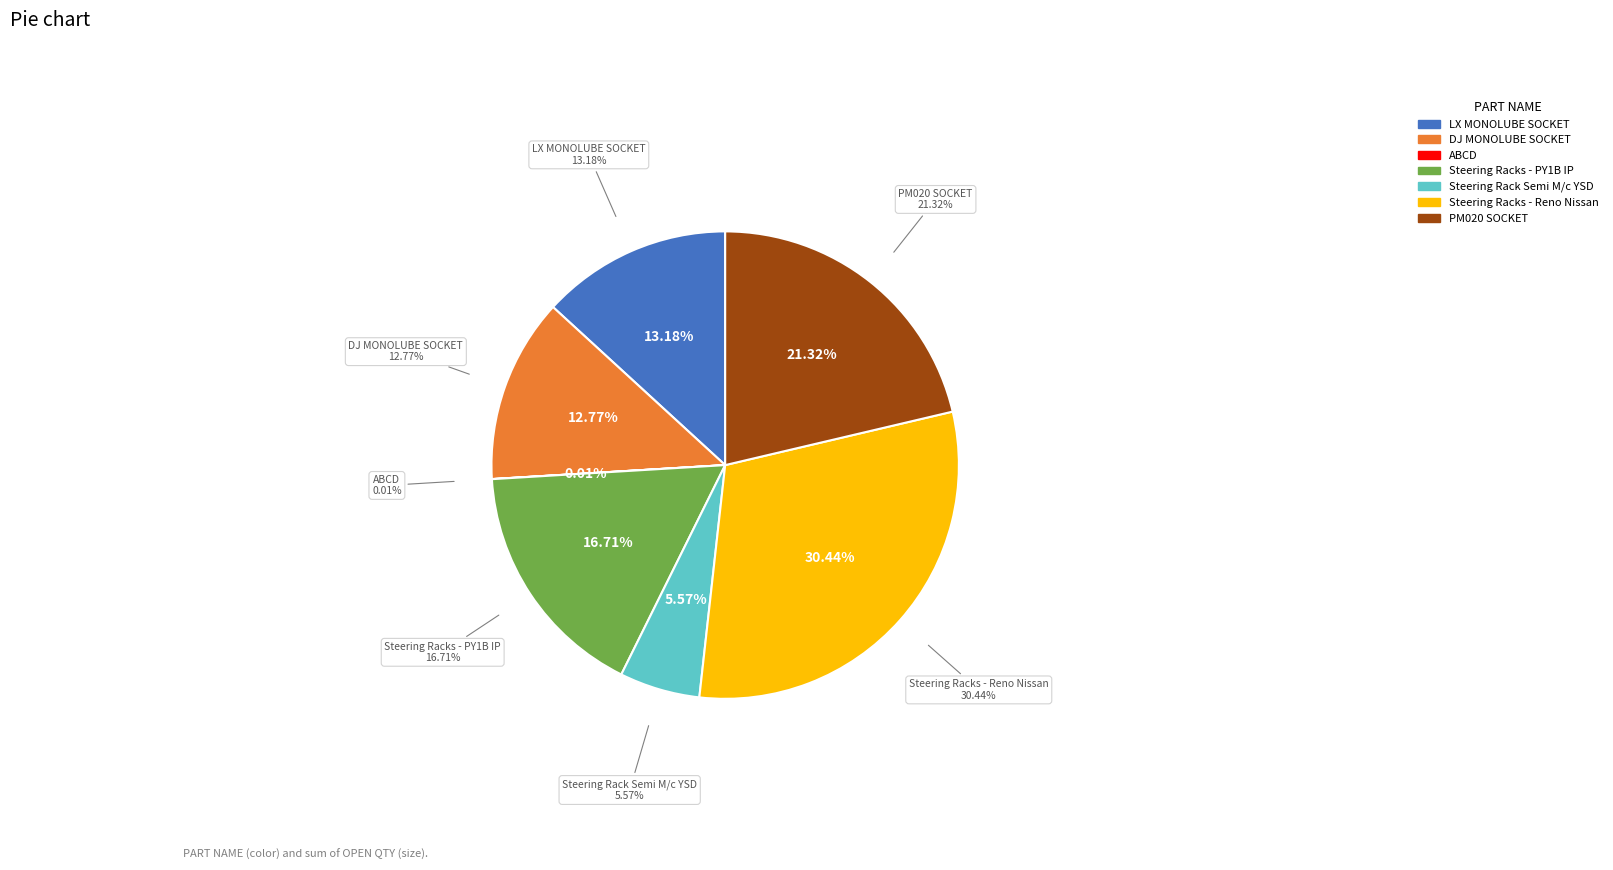

To the nearest percent, what percentage of the pie is DJ MONOLUBE SOCKET?

13%